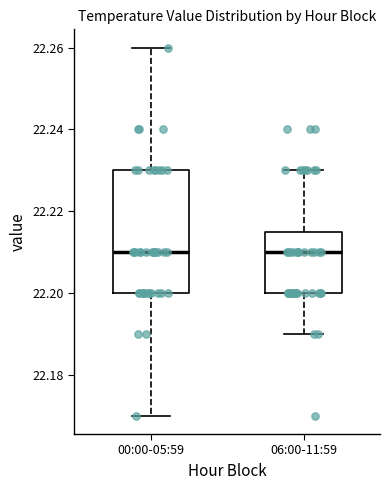

Comparing the boxes themselves (not the whiskers), which one is the tallest?

00:00-05:59